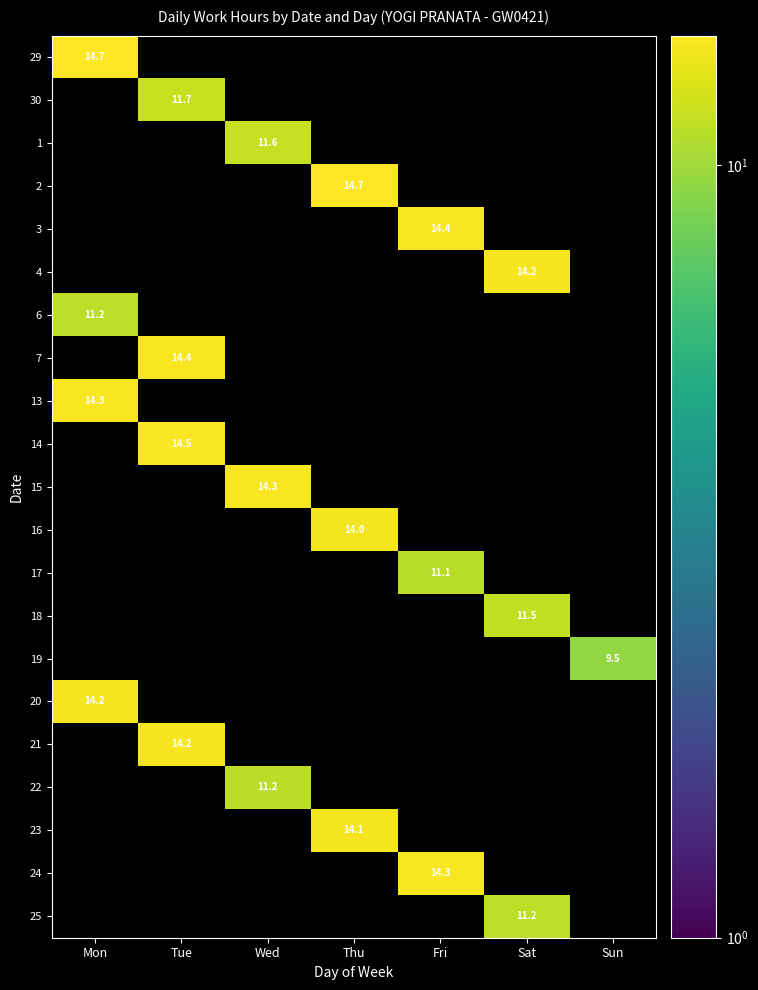

What is the total value across all series at Fri?

39.7